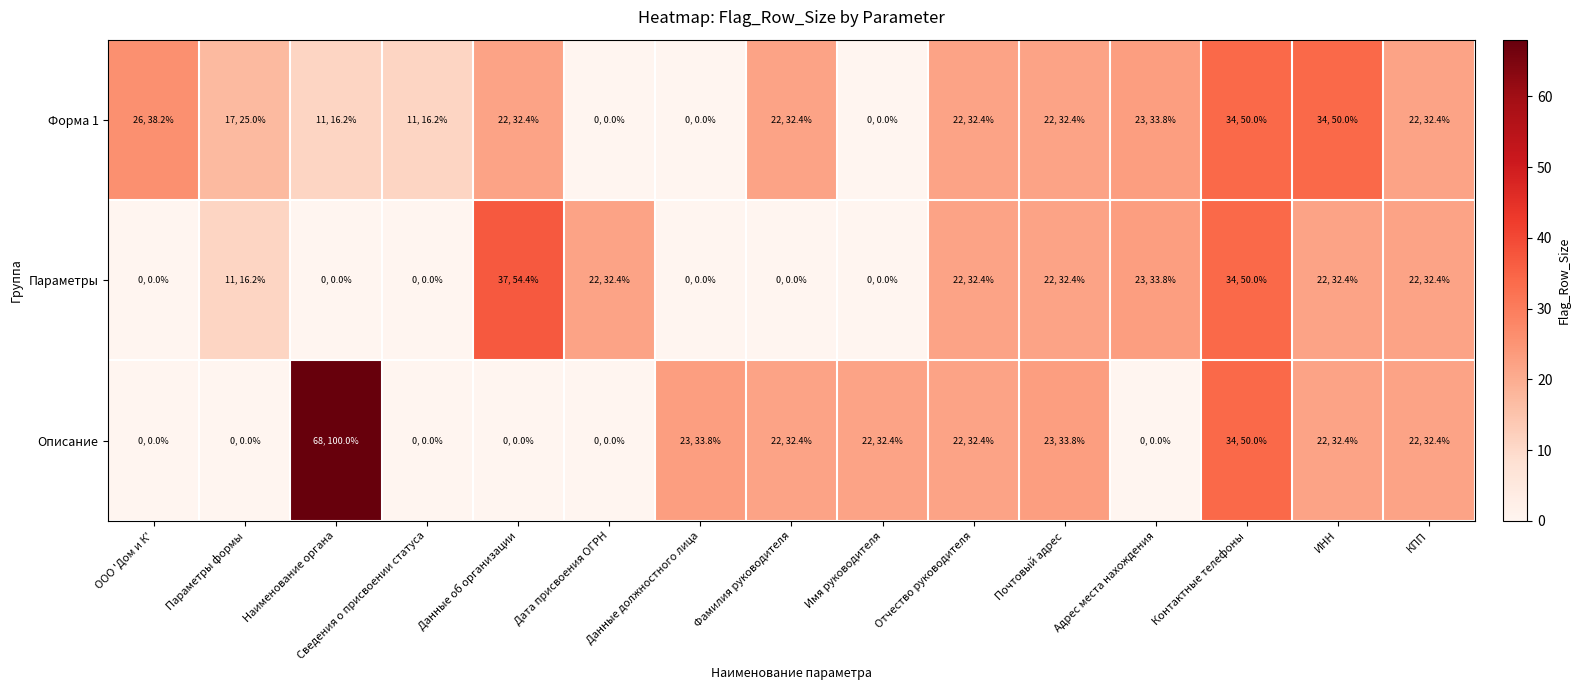

List the series in order of their peak value, lowest first.

Форма 1, Параметры, Описание